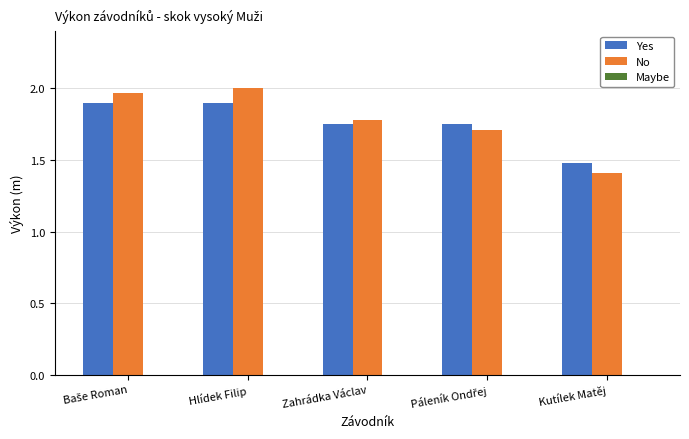

At which label is No closest to 1?

Kutílek Matěj